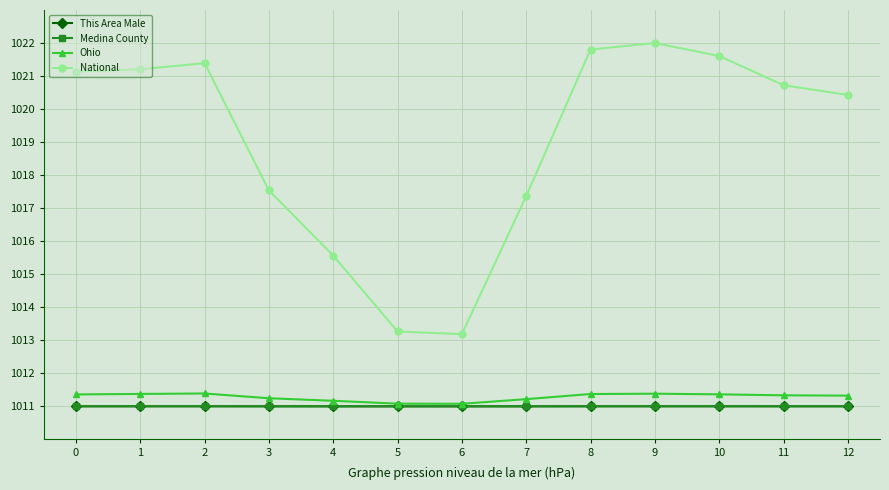

Which series changed the most between 1 and 7?

National